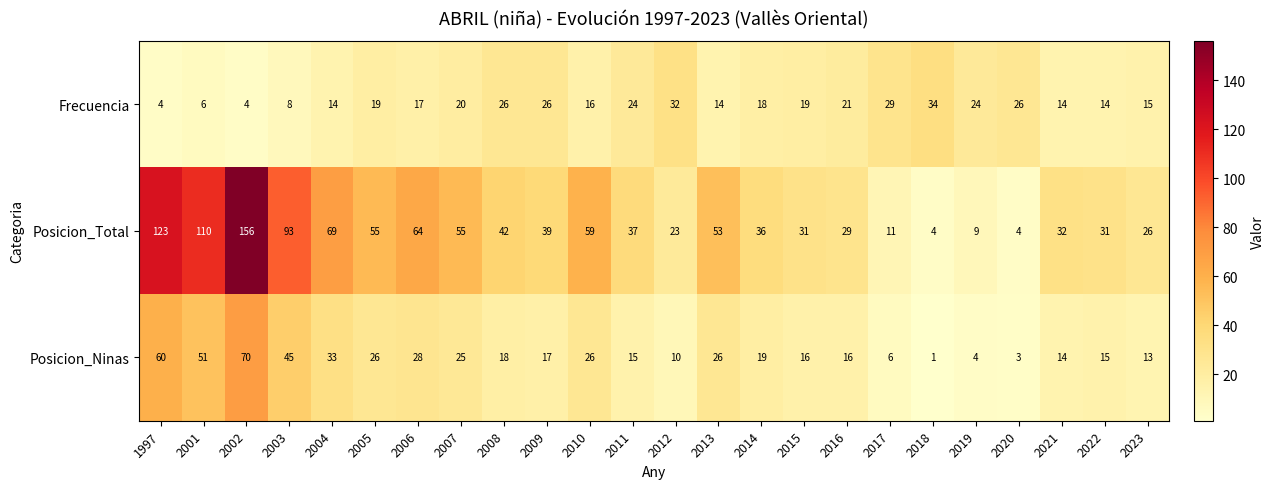

What is the difference between the maximum and second lowest values in the Frecuencia series?

30